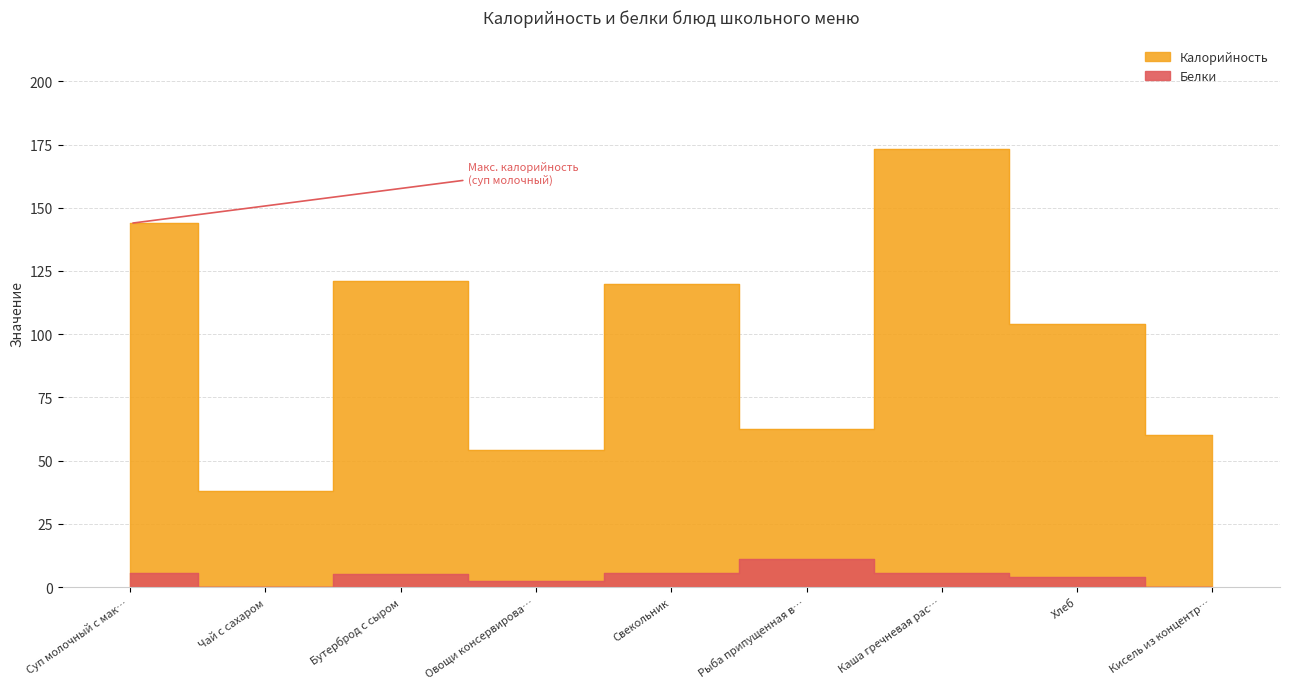

Read the Калорийность value at Кисель из концентр….

60.0